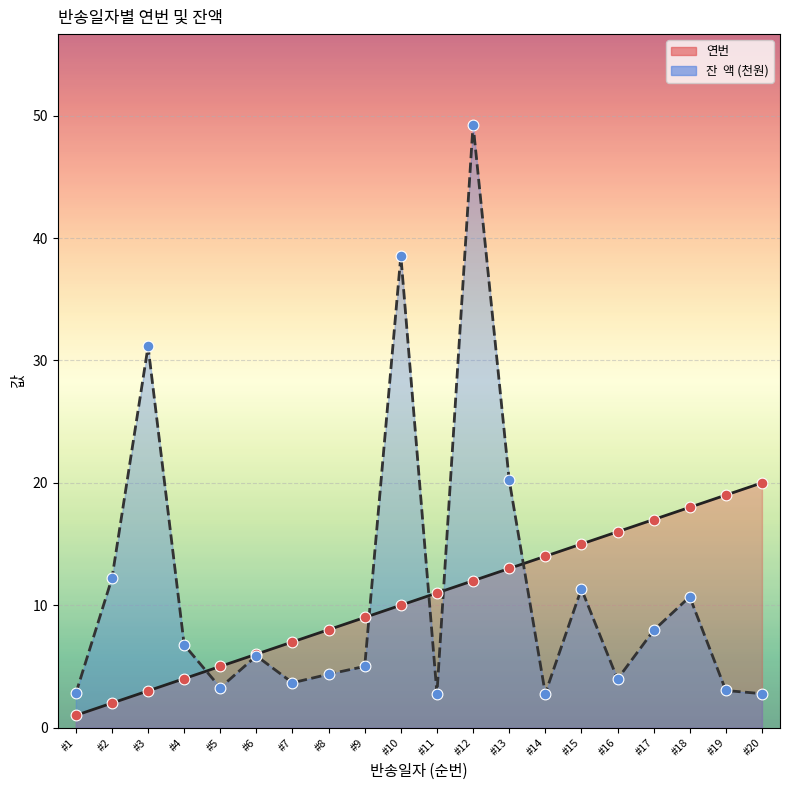

At how many categories does at least one series exceed 8?

14